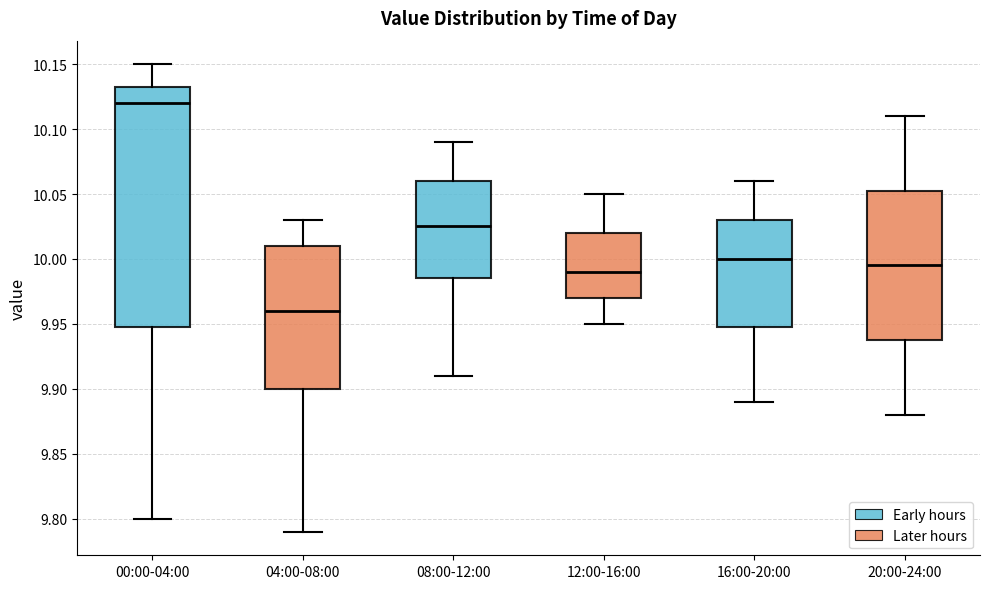

Reading left to right, read every box against the y-axis: the position of its median line, the range the box covers, and the ends of its whiskers. The values are not printed on the chart, so give them approximately, as read against the axis.

00:00-04:00: median 10.120, box 9.950 to 10.135, whiskers 9.800 to 10.150
04:00-08:00: median 9.960, box 9.900 to 10.010, whiskers 9.790 to 10.030
08:00-12:00: median 10.025, box 9.985 to 10.060, whiskers 9.910 to 10.090
12:00-16:00: median 9.990, box 9.970 to 10.020, whiskers 9.950 to 10.050
16:00-20:00: median 10.000, box 9.950 to 10.030, whiskers 9.890 to 10.060
20:00-24:00: median 9.995, box 9.940 to 10.055, whiskers 9.880 to 10.110